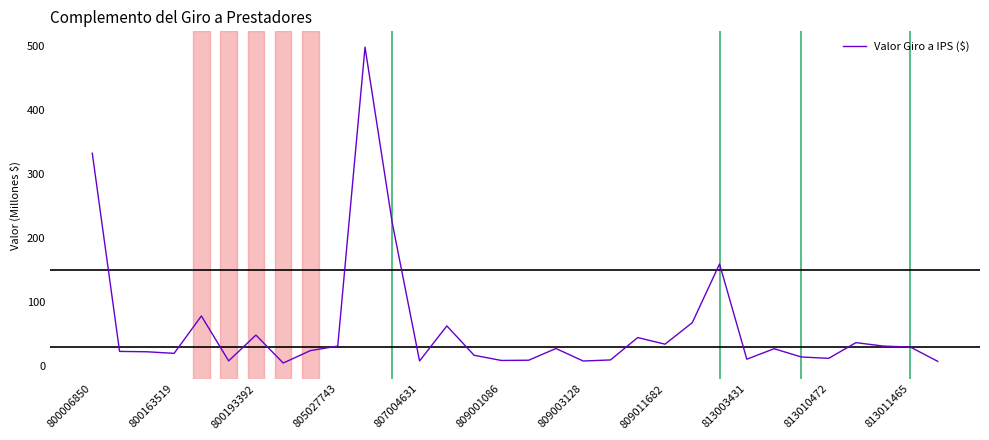

What is the maximum value shown in the chart?

498.1